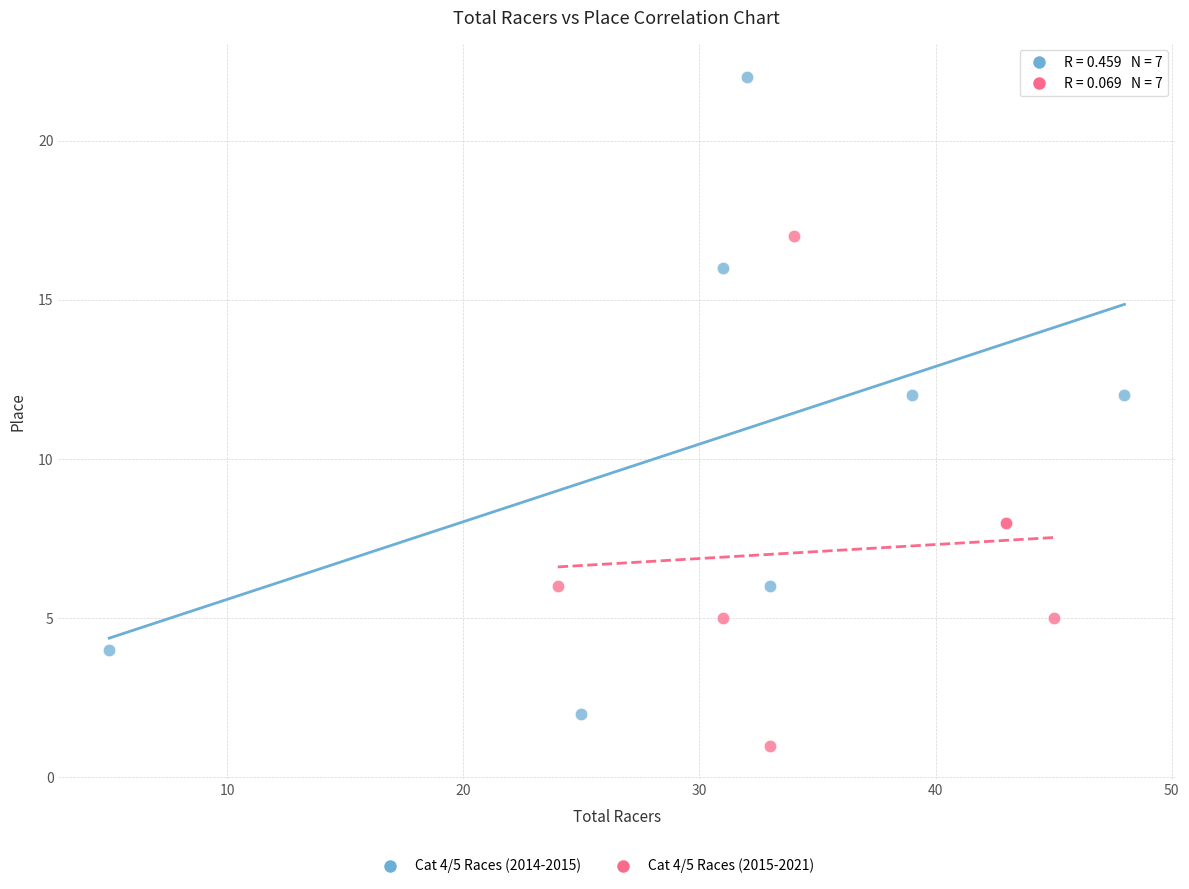

Which series contains the highest Y value?

Cat 4/5 Races (2014-2015)